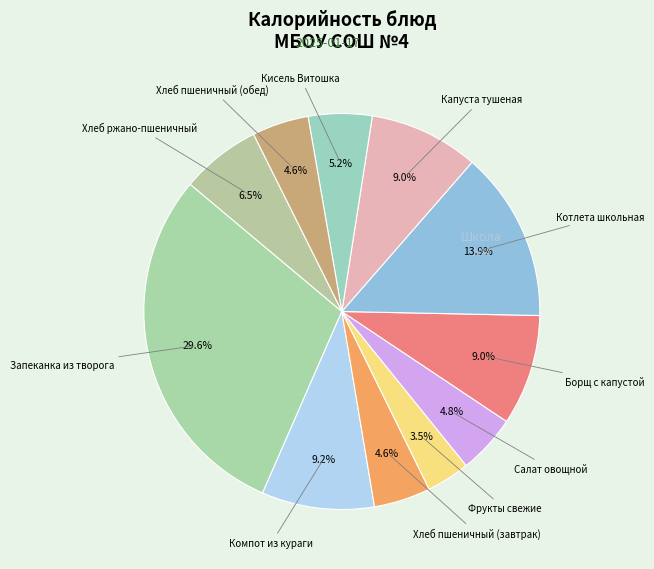

Does any single category account for the majority?

No